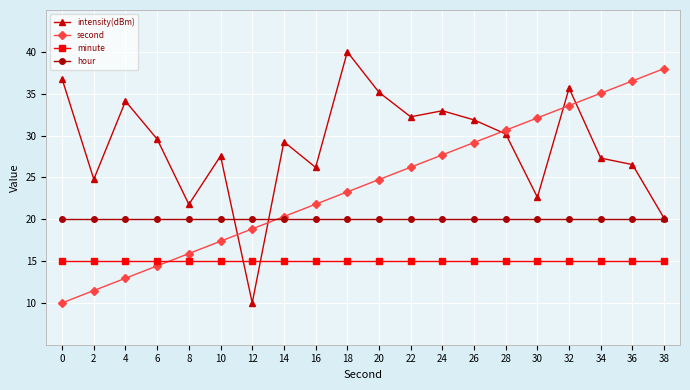

What is the total value across all series at 12?

63.8